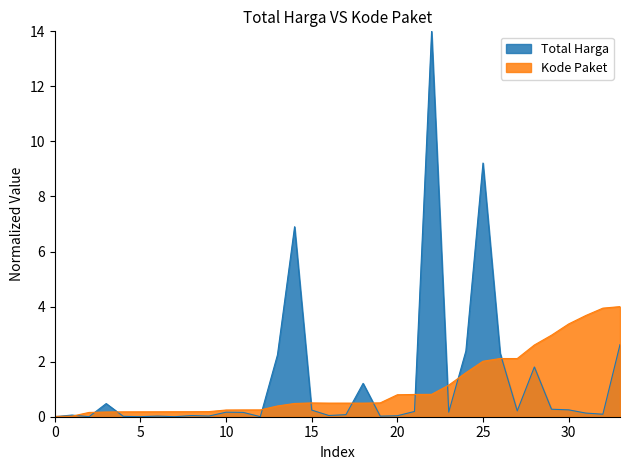

At how many categories does at least one series exceed 12?

1